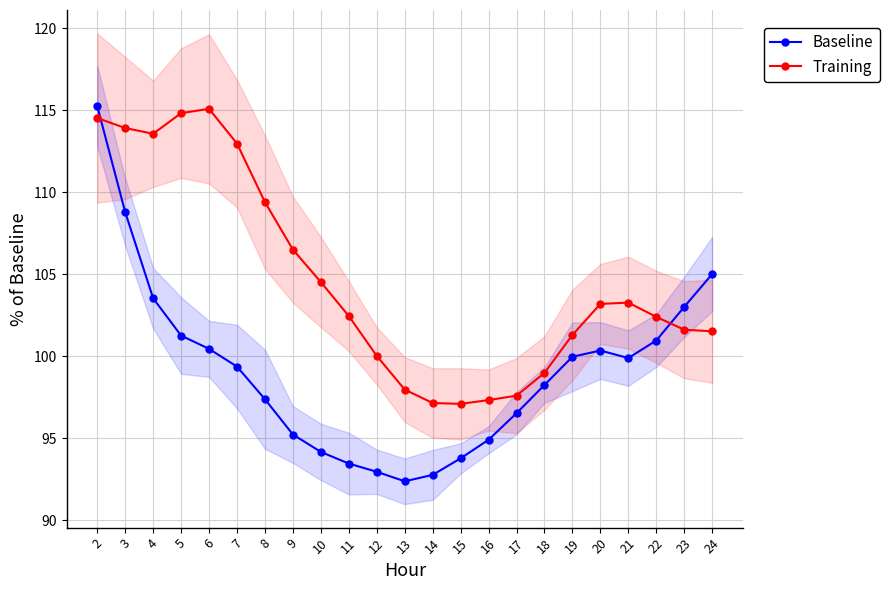

Rank the series by their average value, from highest to lowest.

Training, Baseline